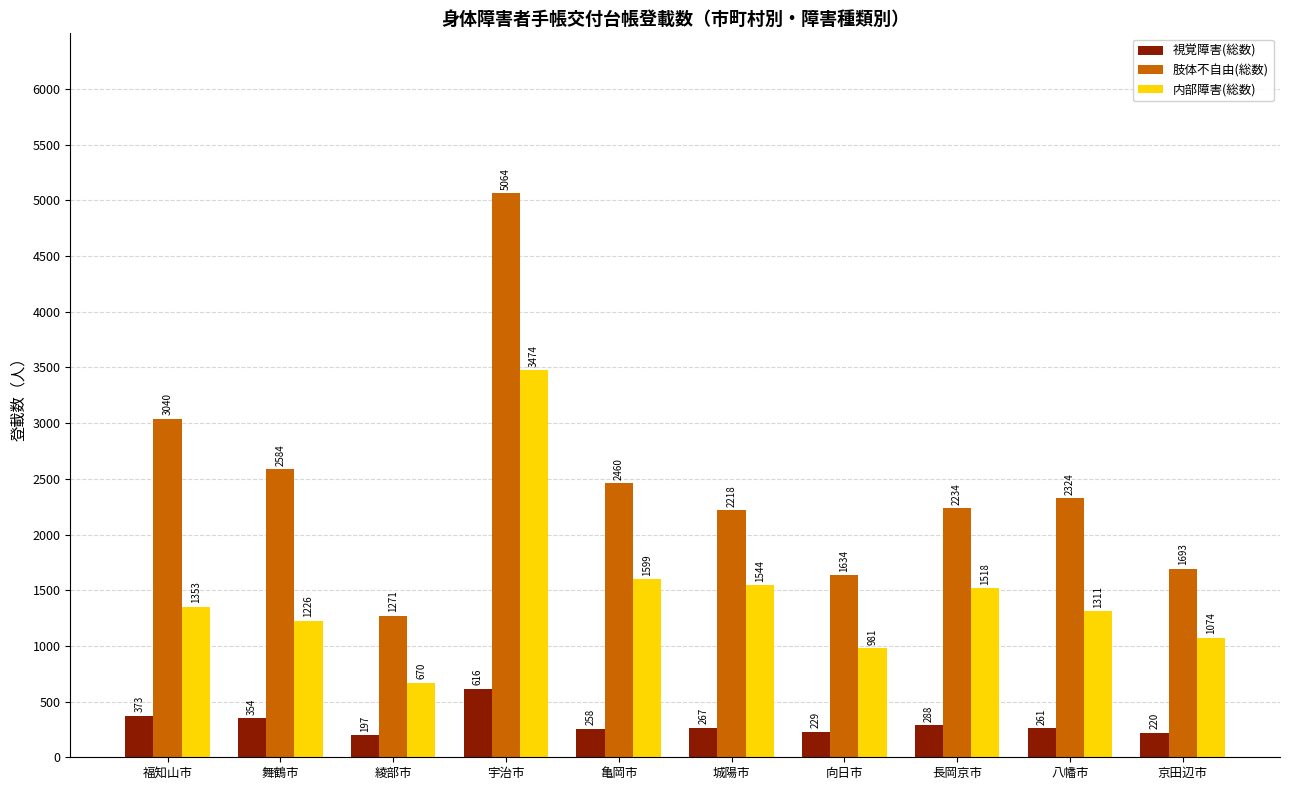

Reading left to right, list all the values displayed in this chart.

視覚障害(総数): 福知山市=373	舞鶴市=354	綾部市=197	宇治市=616	亀岡市=258	城陽市=267	向日市=229	長岡京市=288	八幡市=261	京田辺市=220
肢体不自由(総数): 福知山市=3040	舞鶴市=2584	綾部市=1271	宇治市=5064	亀岡市=2460	城陽市=2218	向日市=1634	長岡京市=2234	八幡市=2324	京田辺市=1693
内部障害(総数): 福知山市=1353	舞鶴市=1226	綾部市=670	宇治市=3474	亀岡市=1599	城陽市=1544	向日市=981	長岡京市=1518	八幡市=1311	京田辺市=1074